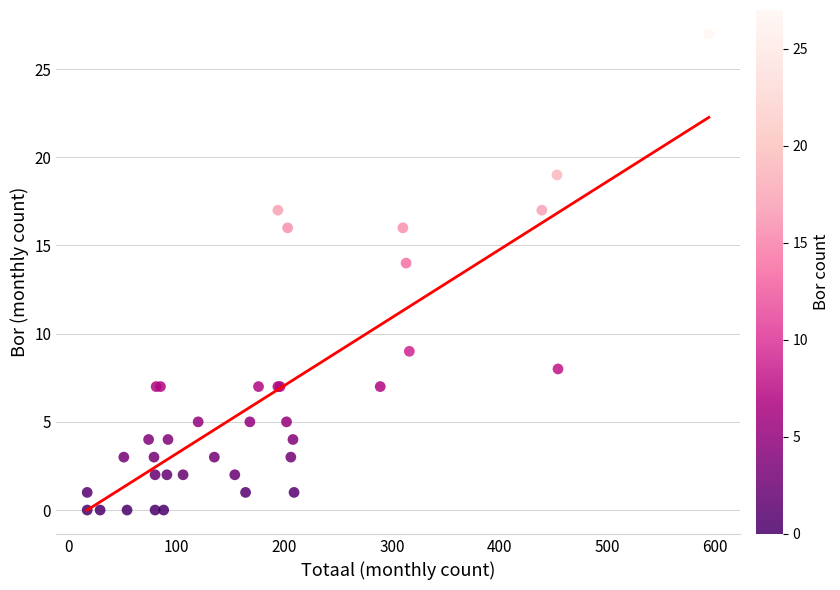

What Y value in the scatter plot is closest to 13?

14